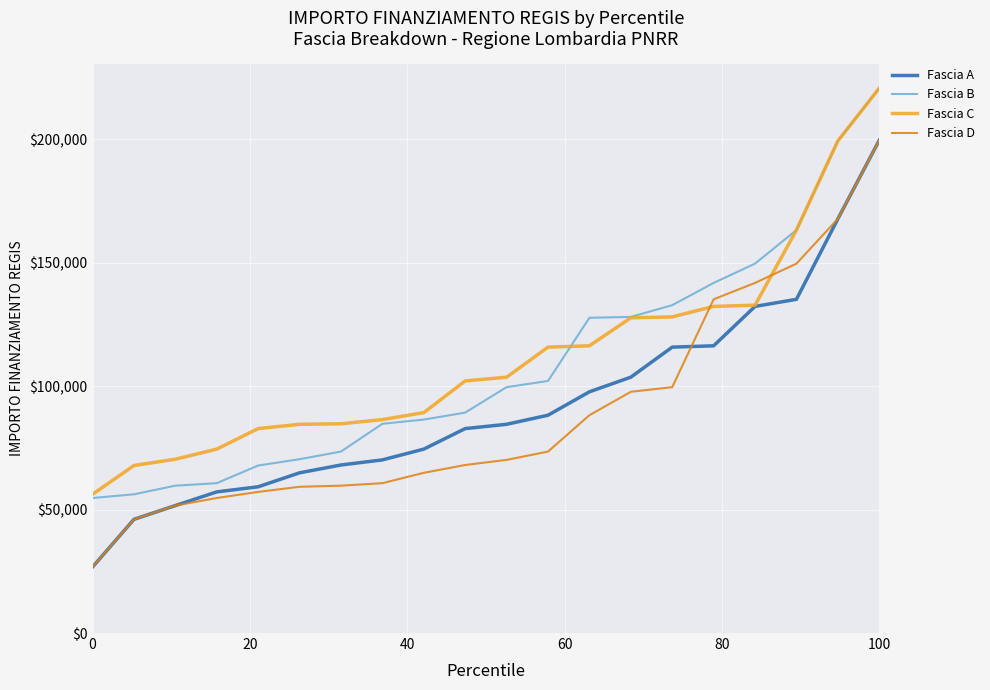

How many times do Fascia D and Fascia C cross each other?

2